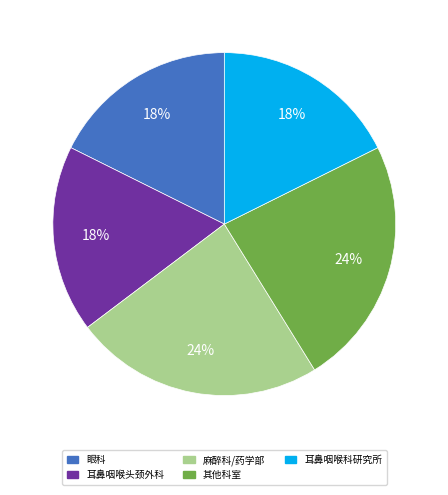

Count the number of slices in the pie.

5